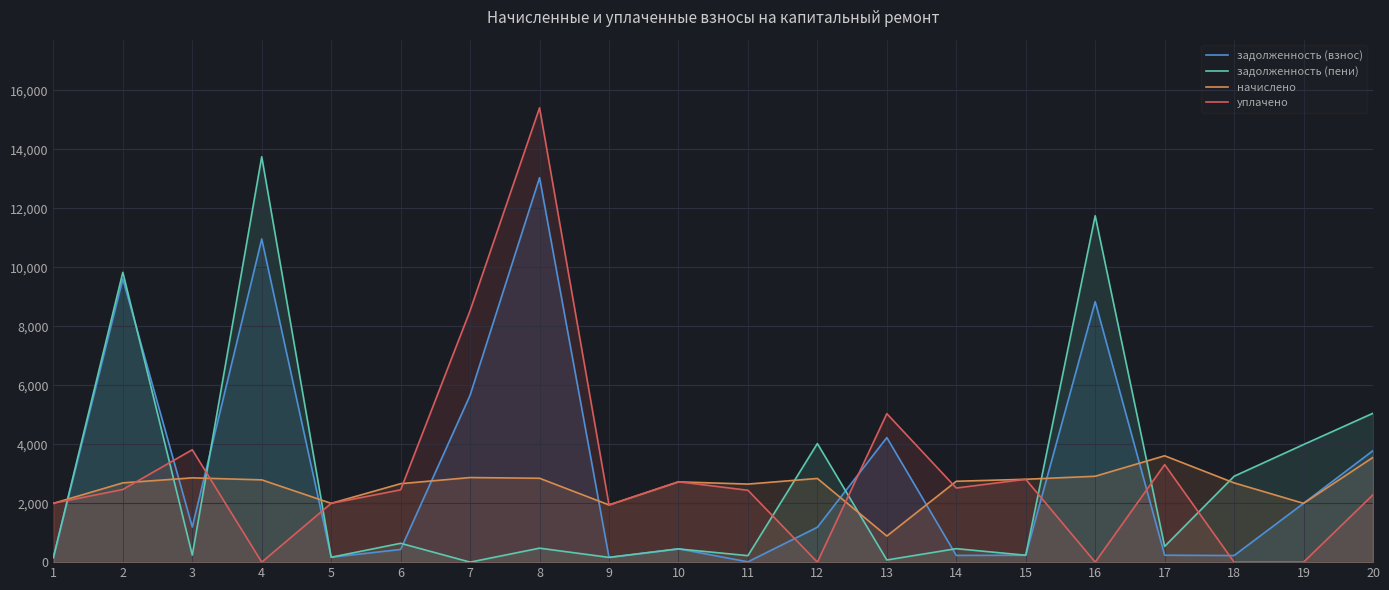

List the series in order of their overall mean, lowest first.

начислено, задолженность (пени), уплачено, задолженность (взнос)